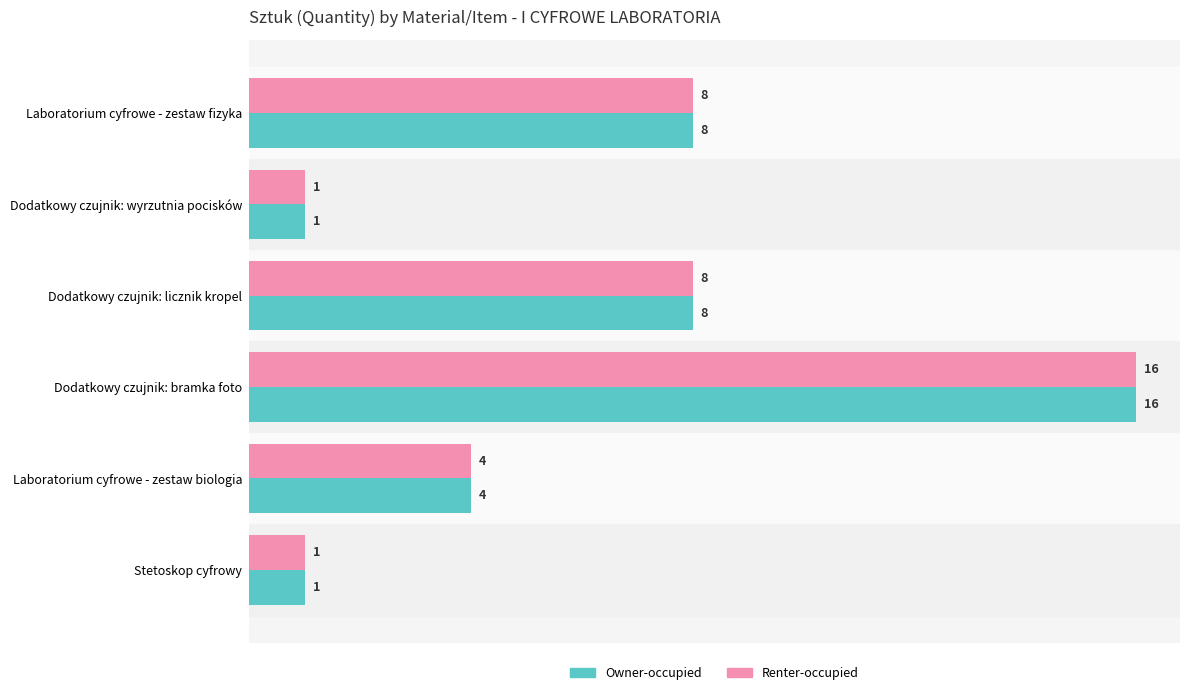

Is it true that Owner-occupied equals 1 at Dodatkowy czujnik: wyrzutnia pocisków?

True